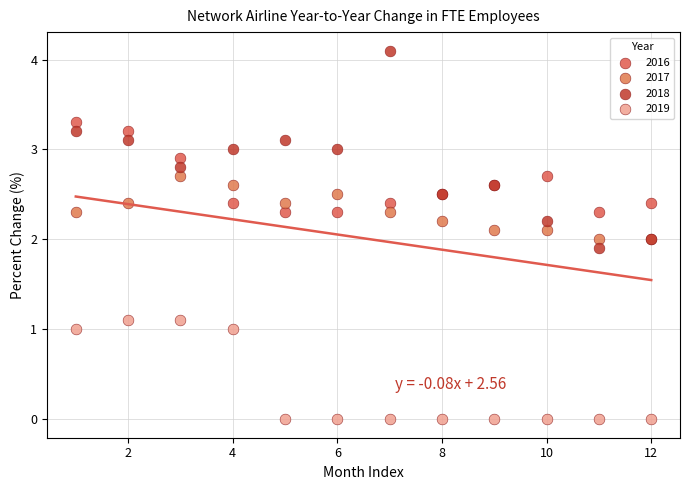

Which series contains the lowest Y value?

2019